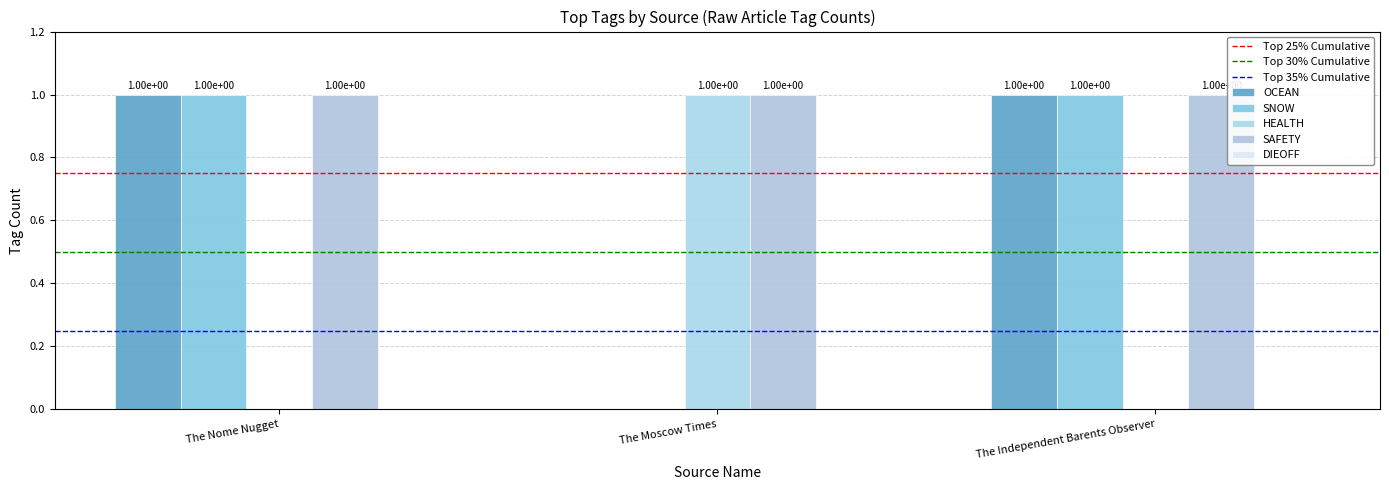

How many positive values does the OCEAN series have?

2